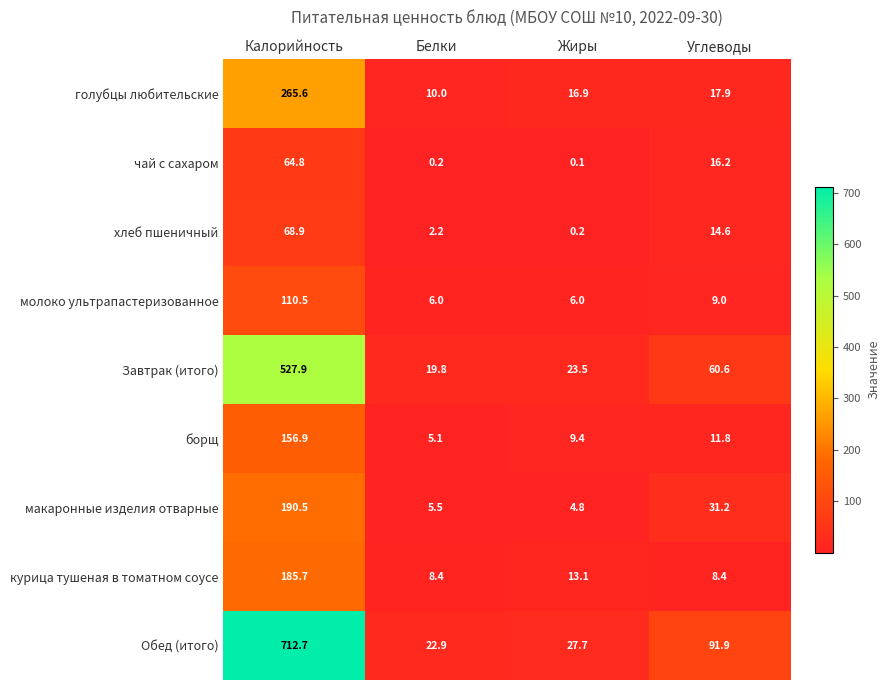

Which label corresponds to the largest value in the chart?

Калорийность